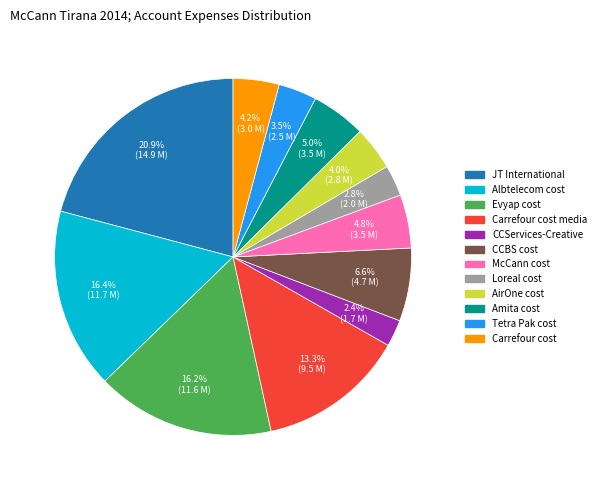

Is there any slice that represents more than half of the pie?

No